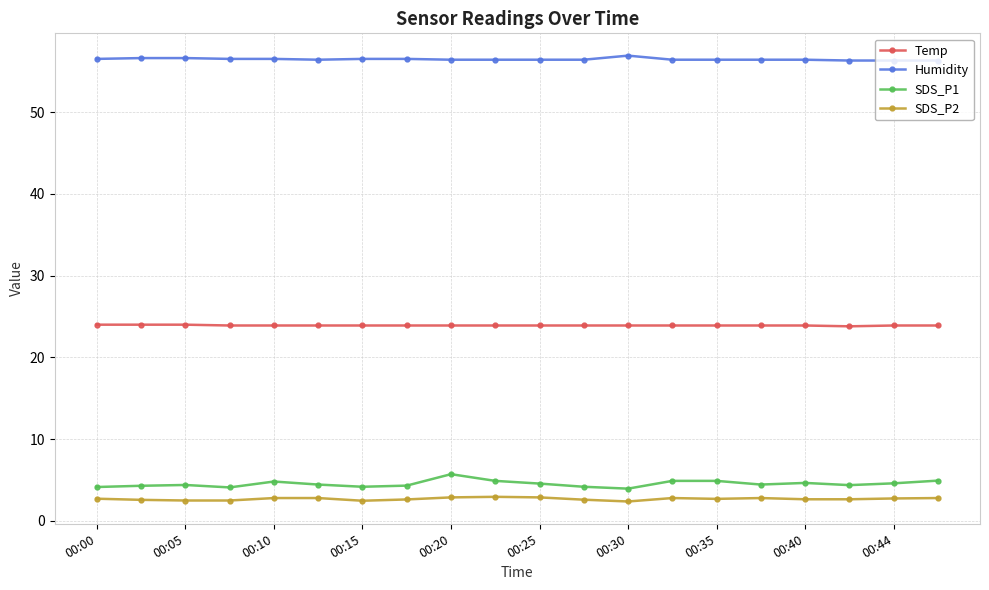

What is the highest value of the Temp series?

24.0